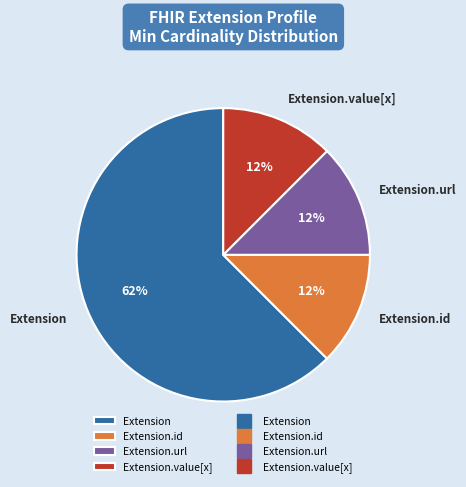

Is the sum of Extension.url and Extension.id greater than half?

No